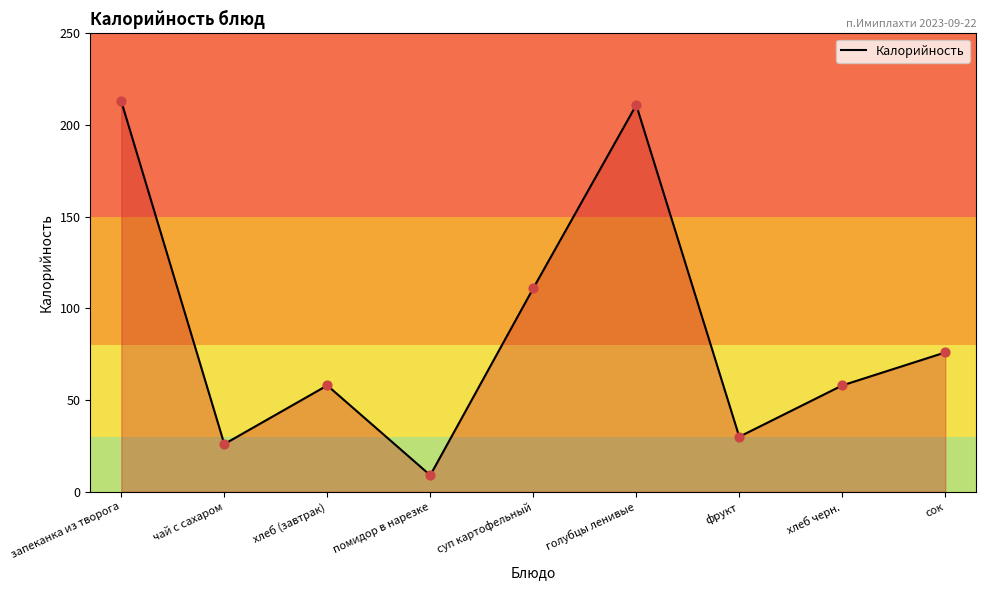

Between суп картофельный and чай с сахаром, which is larger?

суп картофельный